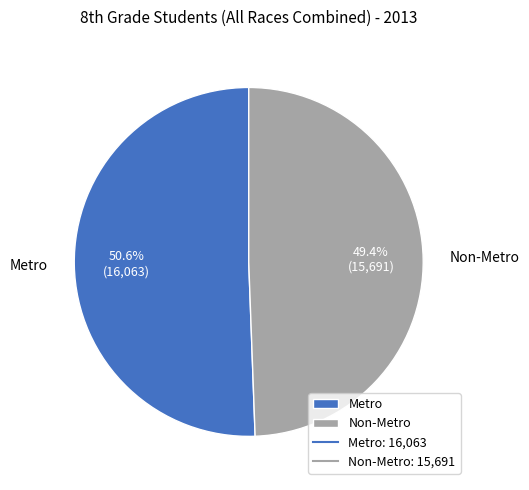

True or false: Metro accounts for 51% of the total.

True